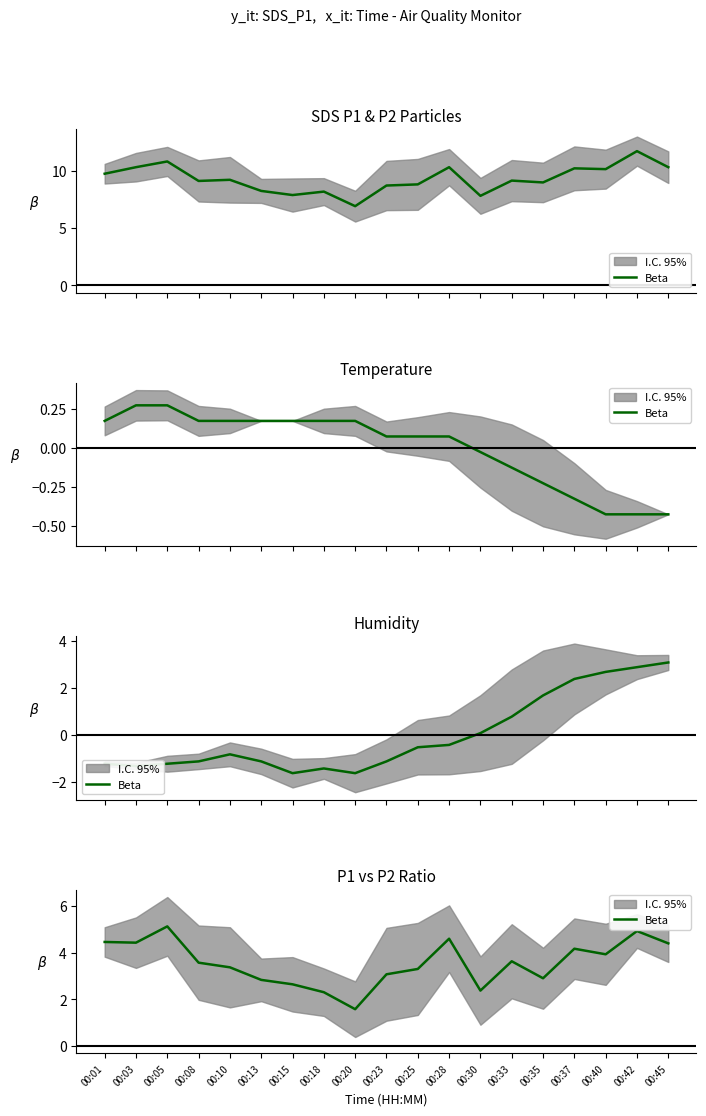

What is the value of the 1st point from the left?

4.5